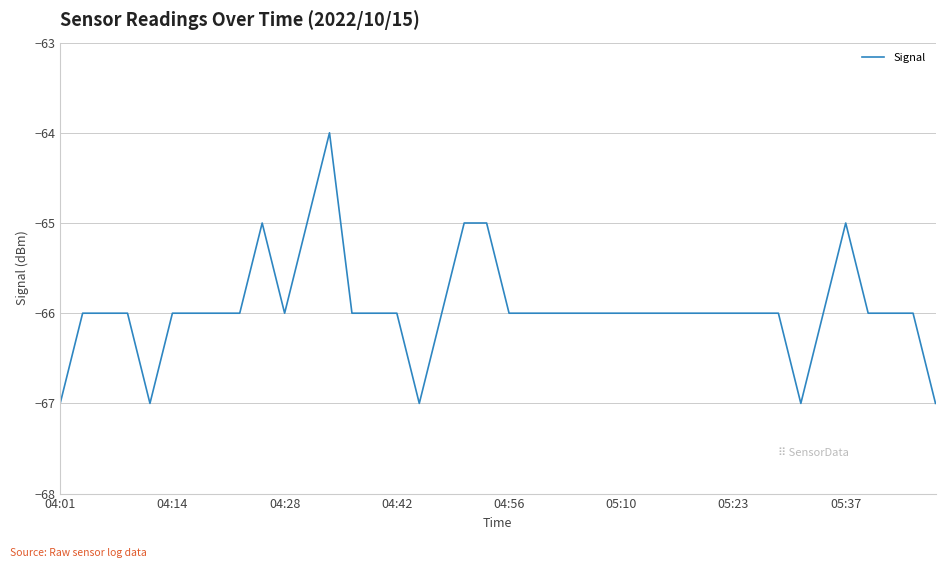

Reading right to left, what are all the values shown in this chart?

-67	-66	-66	-66	-65	-66	-67	-66	-66	-66	-66	-66	-66	-66	-66	-66	-66	-66	-66	-66	-65	-65	-66	-67	-66	-66	-66	-64	-65	-66	-65	-66	-66	-66	-66	-67	-66	-66	-66	-67